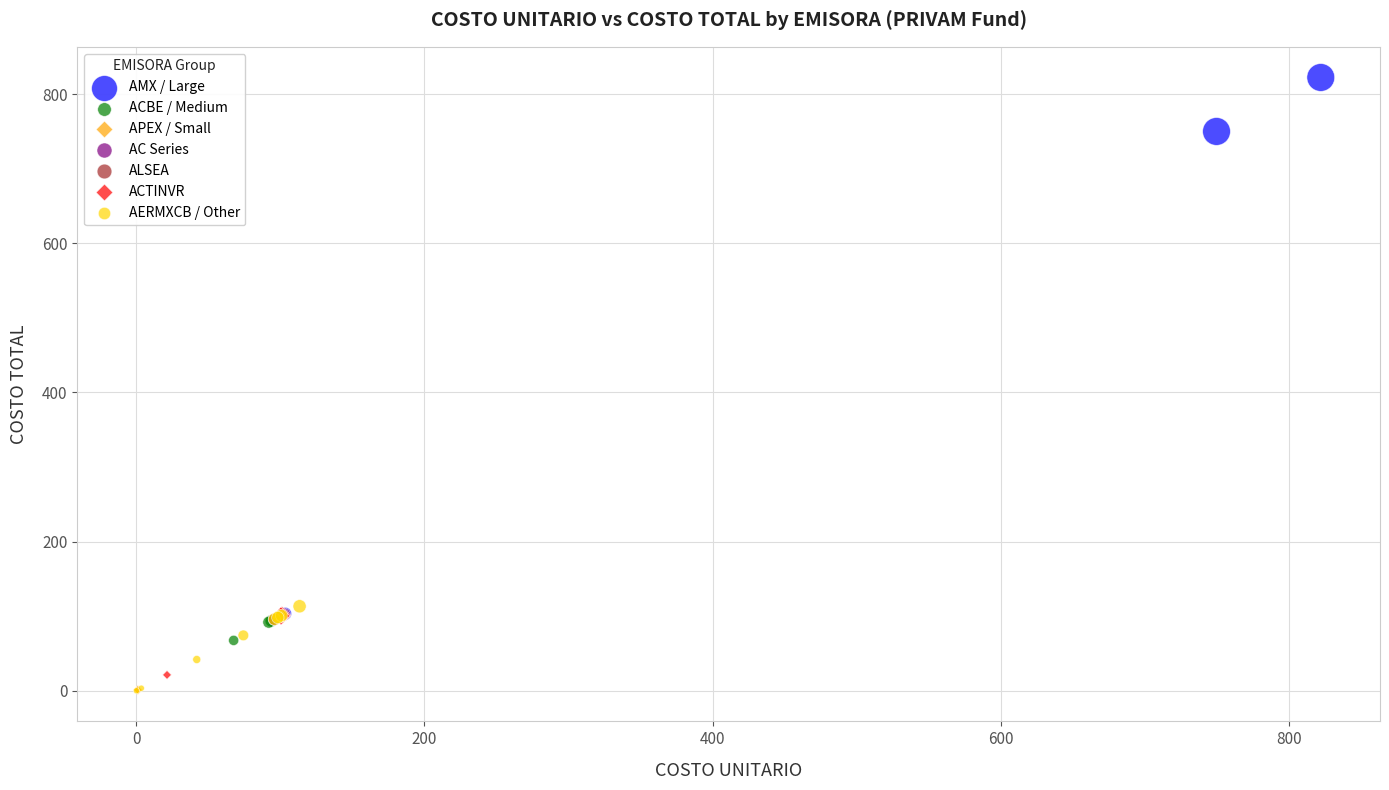

What are all the series names shown in the legend?

AMX / Large, ACBE / Medium, APEX / Small, AC Series, ALSEA, ACTINVR, AERMXCB / Other